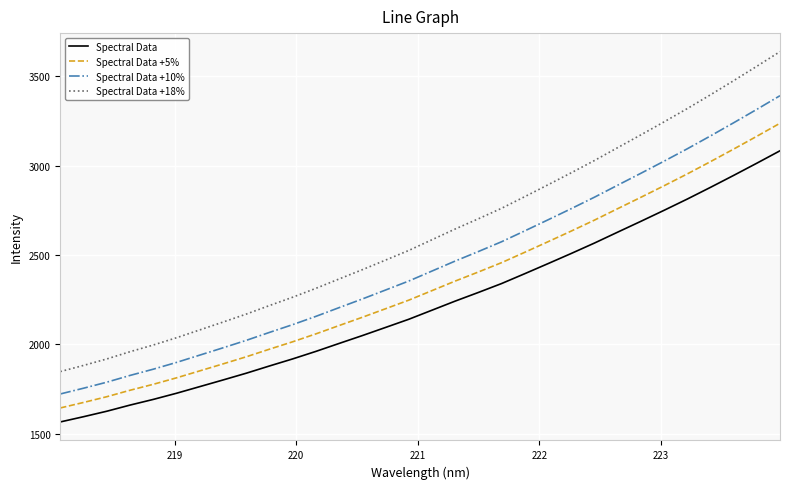

Rank the series by their average value, from highest to lowest.

Spectral Data +18%, Spectral Data +10%, Spectral Data +5%, Spectral Data